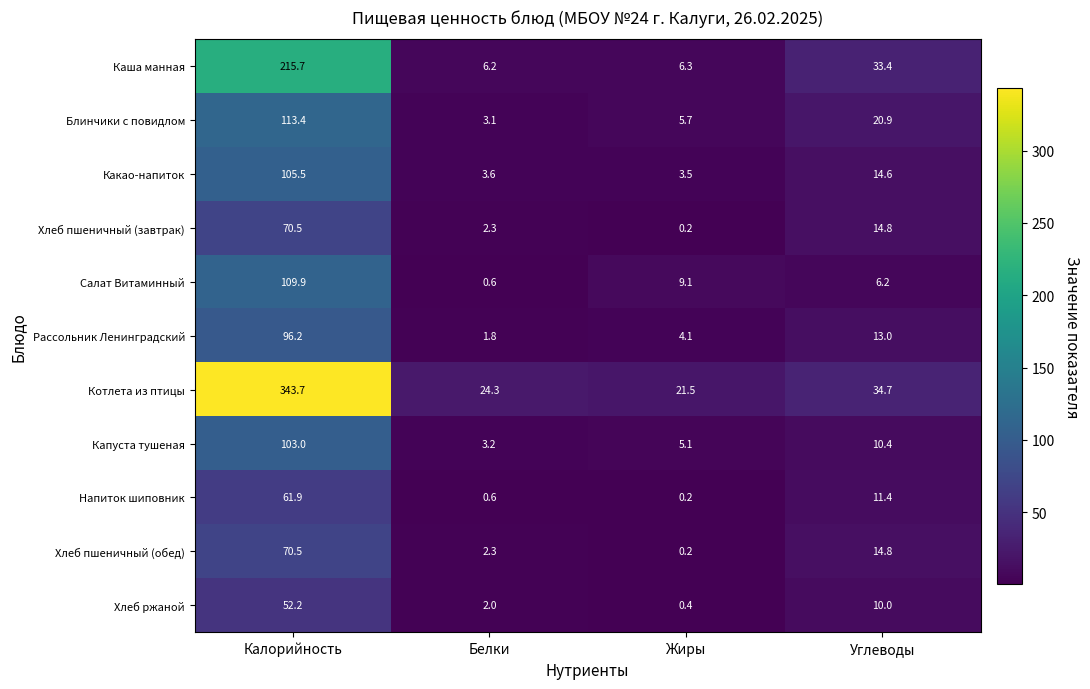

What is the difference between the maximum and minimum values in the Каша манная series?

209.5